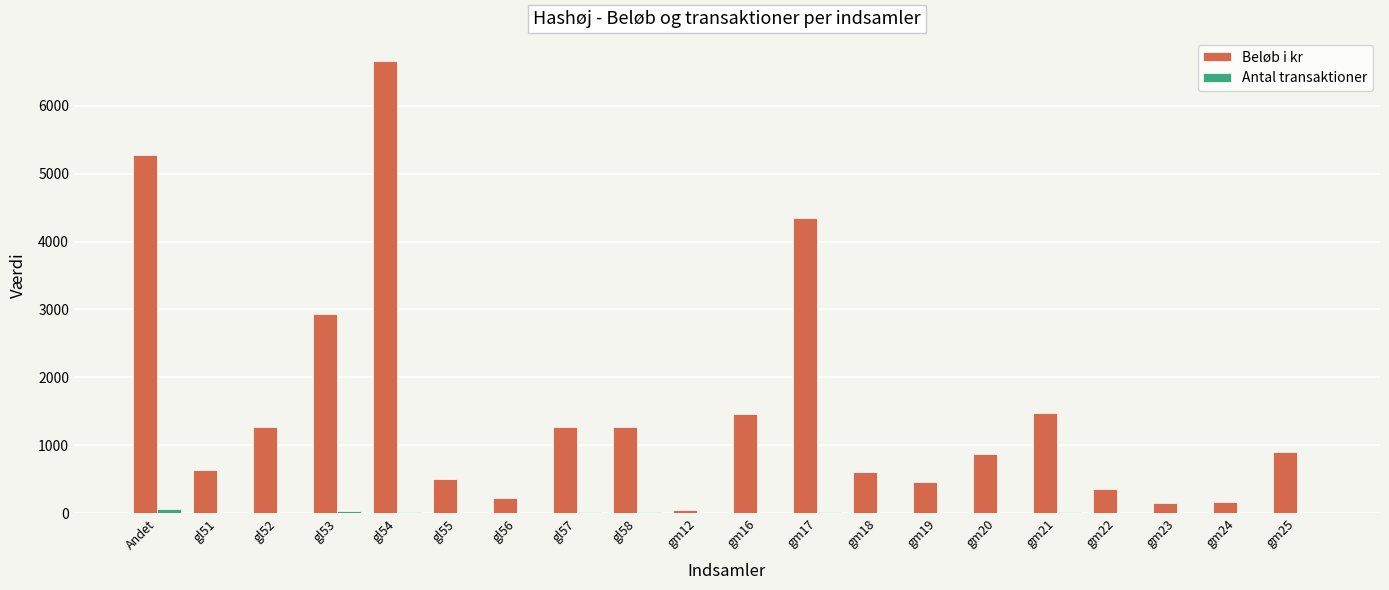

What is the sum of the Beløb i kr values at gl55 and gm16?

1960